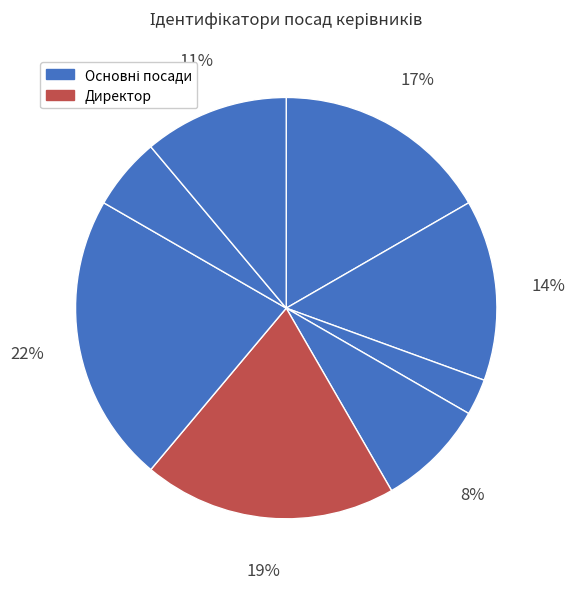

How many segments does this pie chart have?

8